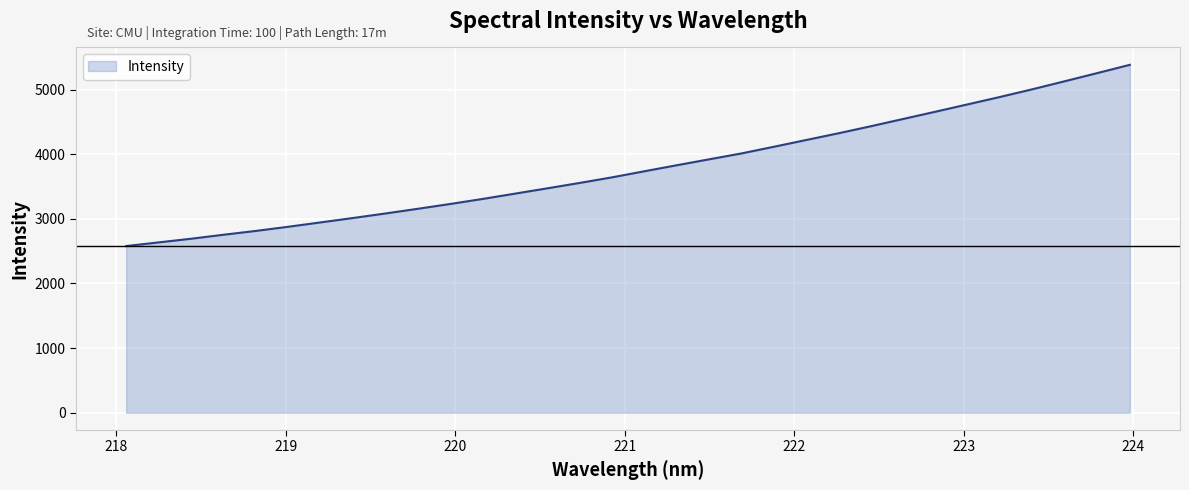

What is the greatest value displayed?

5382.6